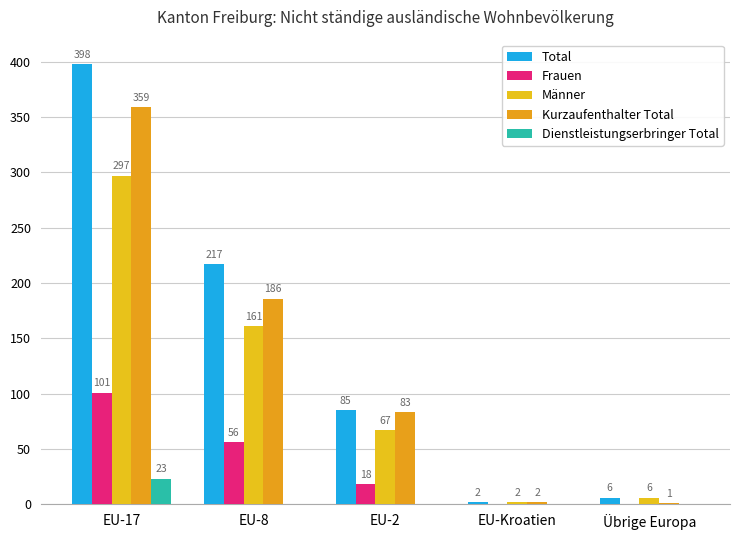

Rank the series at Übrige Europa from highest to lowest value.

Total, Männer, Kurzaufenthalter Total, Frauen, Dienstleistungserbringer Total